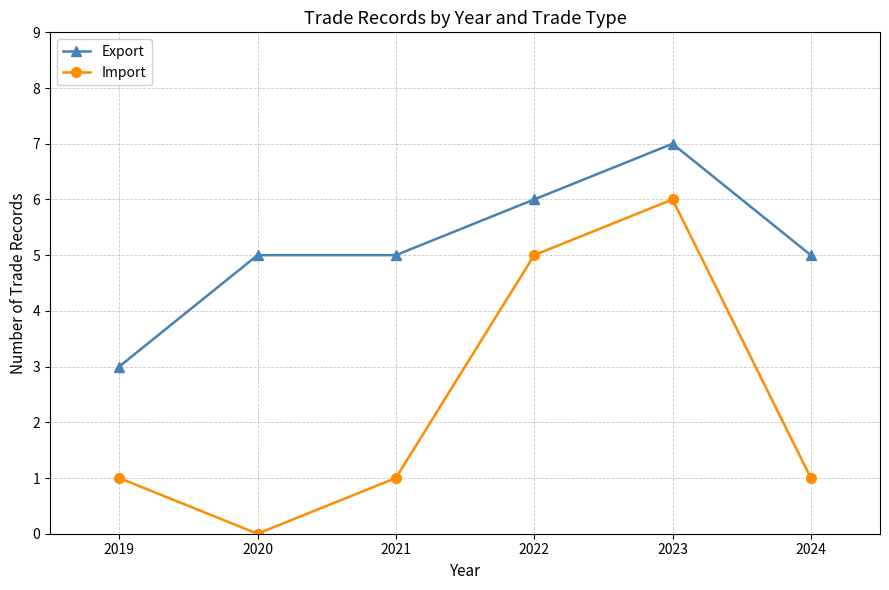

Rank the series by their maximum value, from lowest to highest.

Import, Export